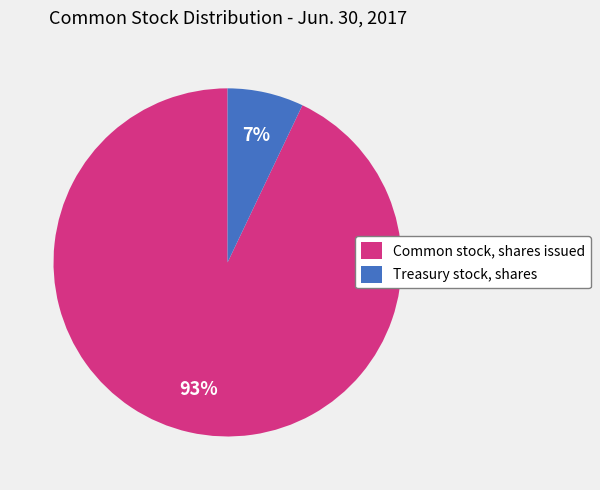

To the nearest percent, what is the average slice percentage?

50%